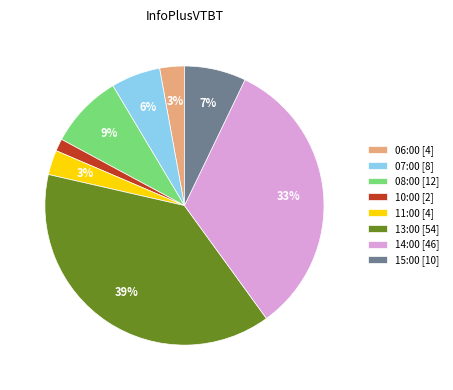

Which category has the biggest portion of the pie?

13:00